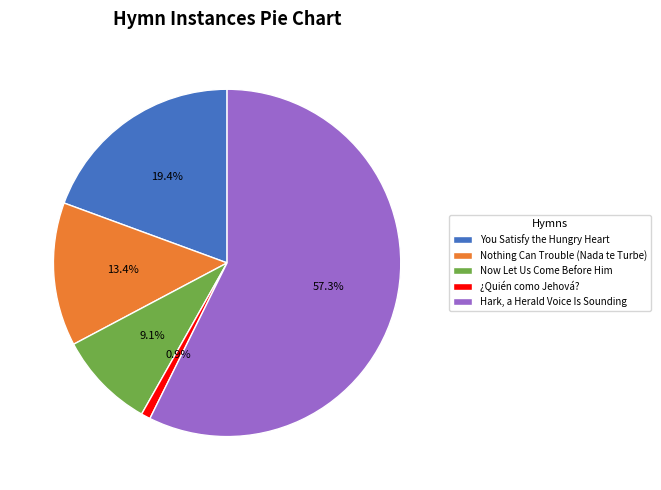

To the nearest percent, what percentage of the pie is Now Let Us Come Before Him?

9%